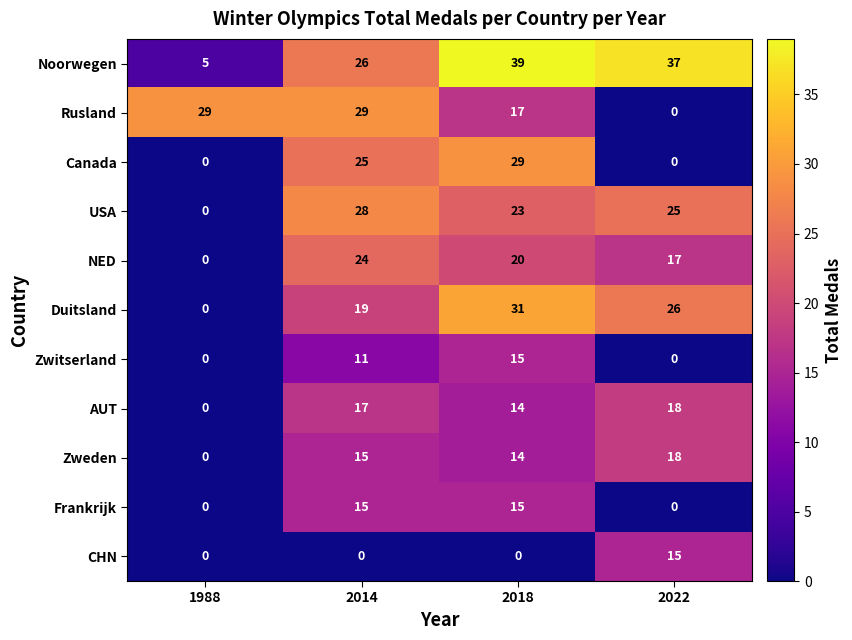

What is the difference between the Zwitserland values at 2022 and 2018?

15